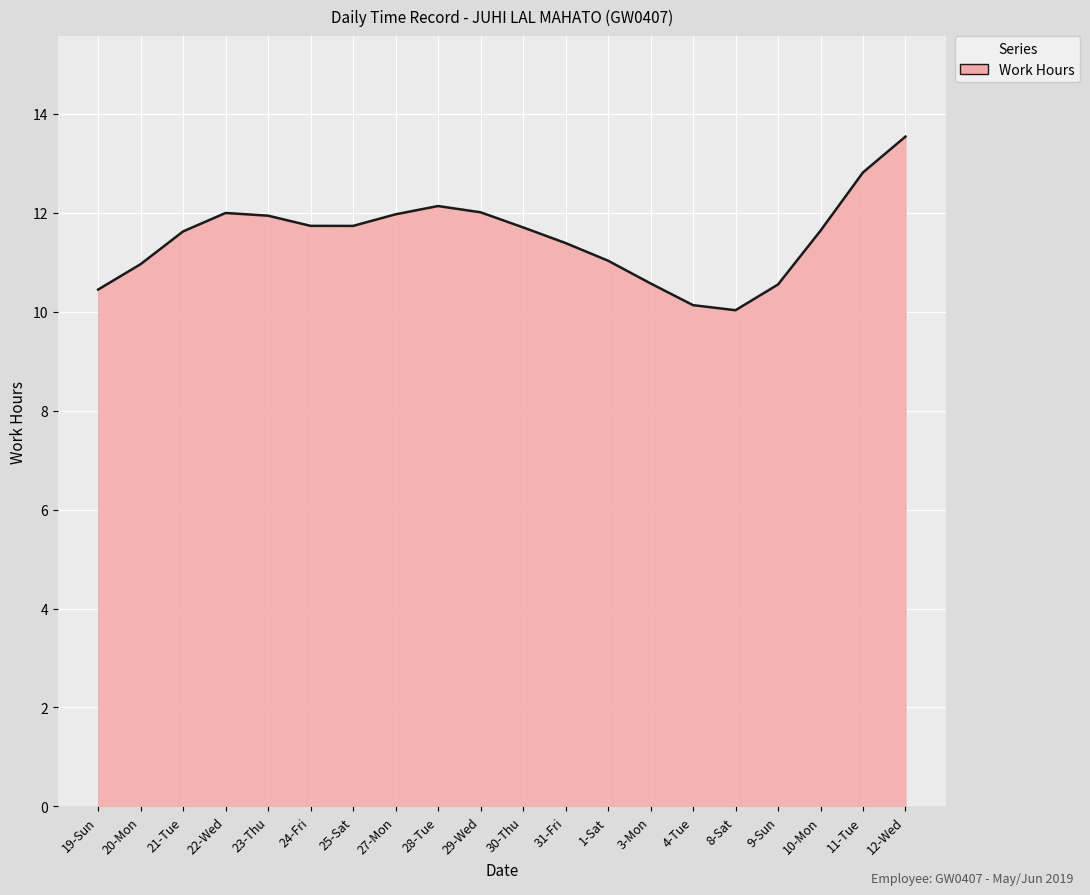

What is the average value?

11.5